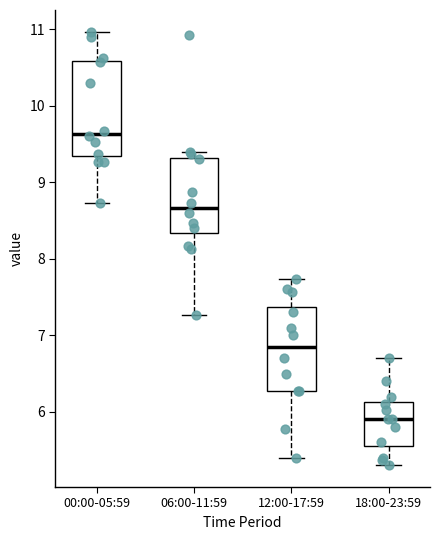

Where does the lower whisker of the box for 06:00-11:59 end on the y-axis? The values are not printed on the chart, so give them approximately, as read against the axis.

7.3